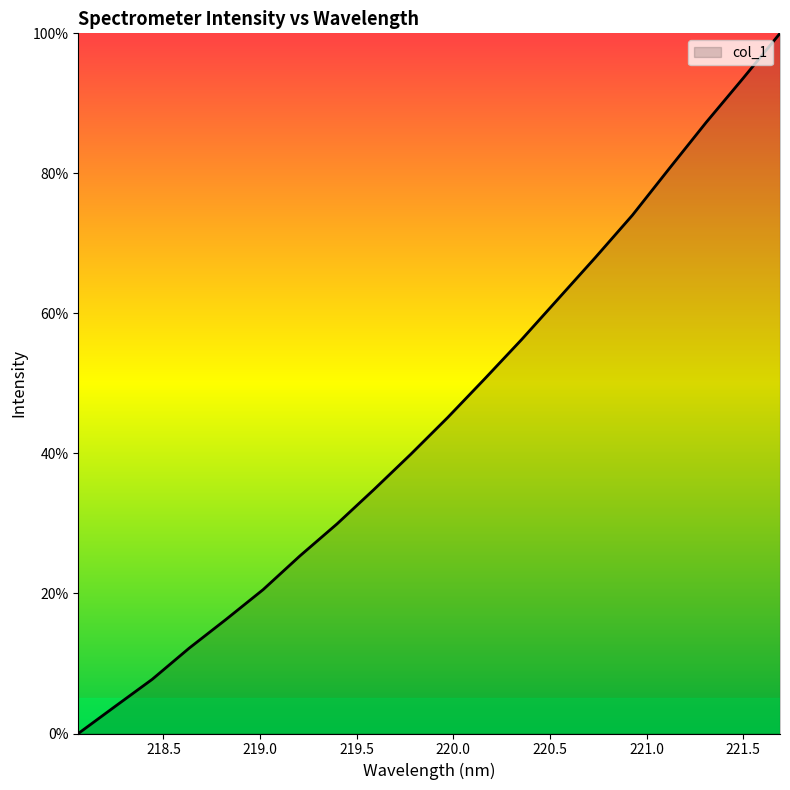

How many categories are shown in the chart?

20